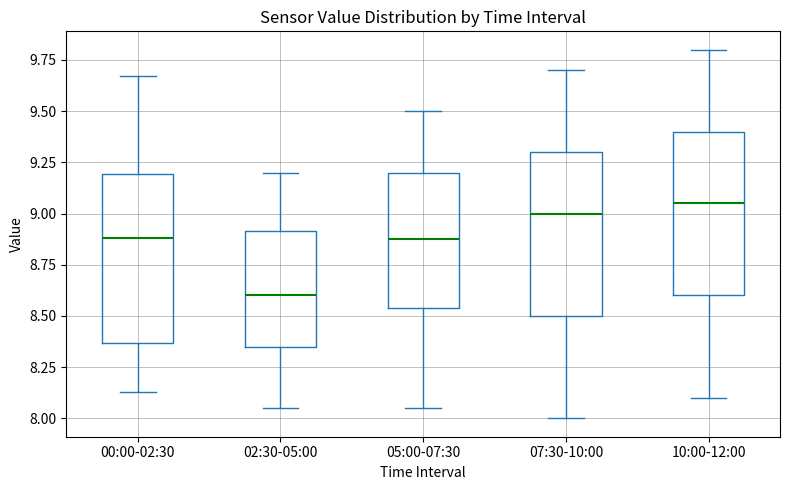

Reading left to right, read every box against the y-axis: the position of its median line, the range the box covers, and the ends of its whiskers. The values are not printed on the chart, so give them approximately, as read against the axis.

00:00-02:30: median 8.90, box 8.35 to 9.20, whiskers 8.15 to 9.65
02:30-05:00: median 8.60, box 8.35 to 8.90, whiskers 8.05 to 9.20
05:00-07:30: median 8.90, box 8.55 to 9.20, whiskers 8.05 to 9.50
07:30-10:00: median 9.00, box 8.50 to 9.30, whiskers 8.00 to 9.70
10:00-12:00: median 9.05, box 8.60 to 9.40, whiskers 8.10 to 9.80